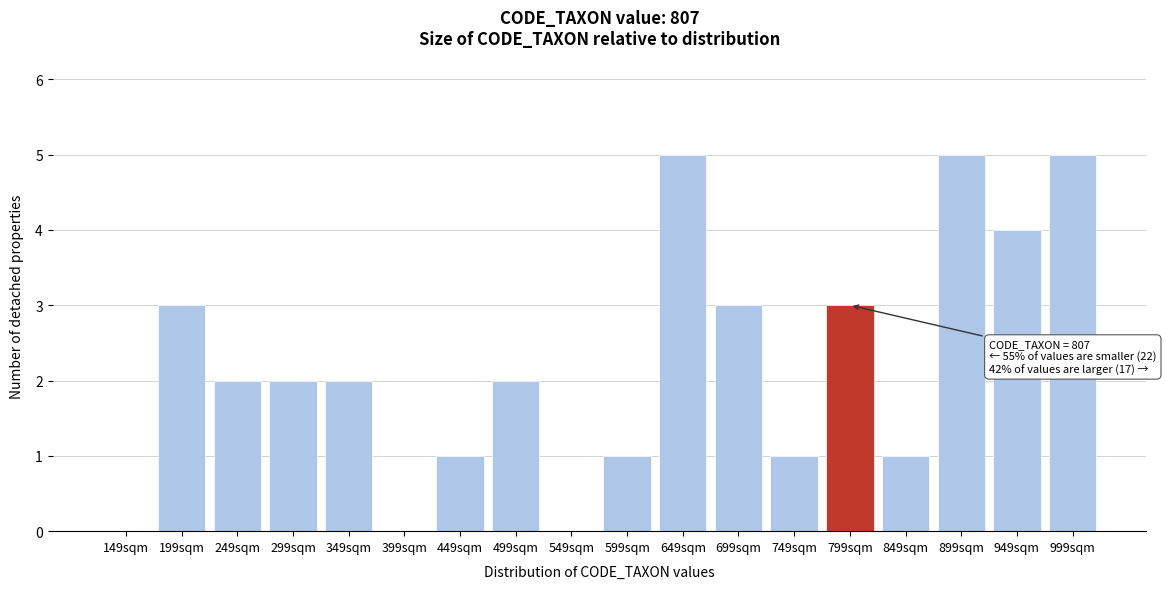

Reading left to right, list all the values displayed in this chart.

149sqm=0	199sqm=3	249sqm=2	299sqm=2	349sqm=2	399sqm=0	449sqm=1	499sqm=2	549sqm=0	599sqm=1	649sqm=5	699sqm=3	749sqm=1	799sqm=3	849sqm=1	899sqm=5	949sqm=4	999sqm=5